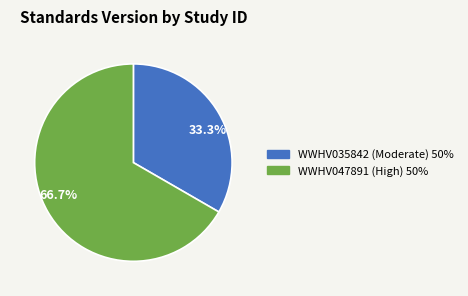

What percentage do WWHV035842 and WWHV047891 together represent?

100.0%